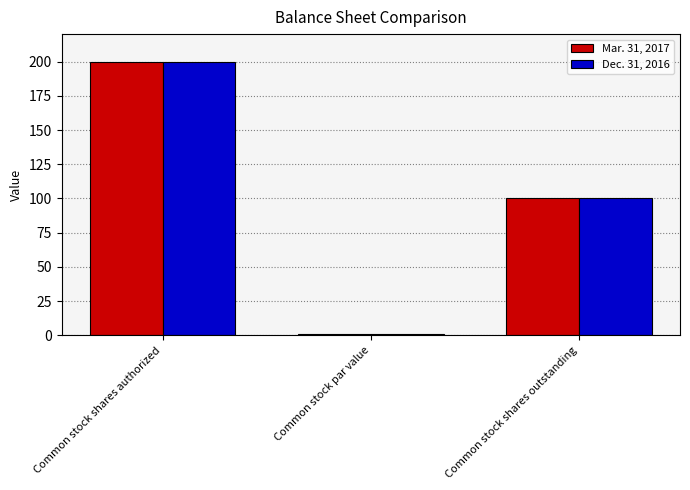

How many bars are there in total?

6